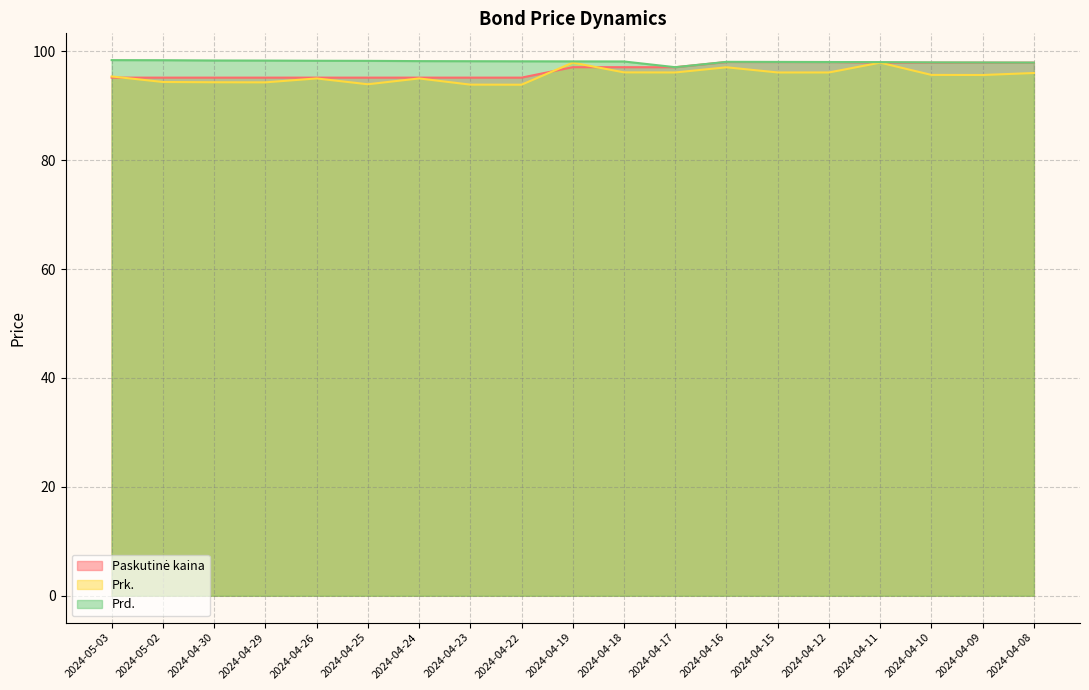

List the series in order of their overall mean, highest first.

Prd., Paskutinė kaina, Prk.